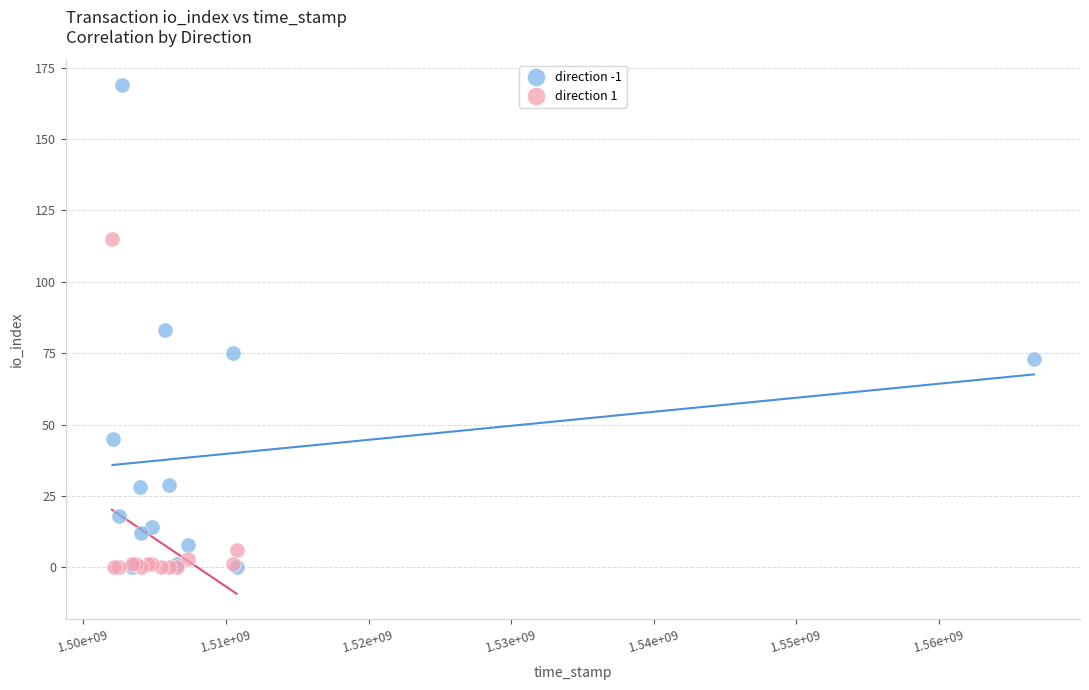

Which series has the largest Y range (max minus min)?

direction -1